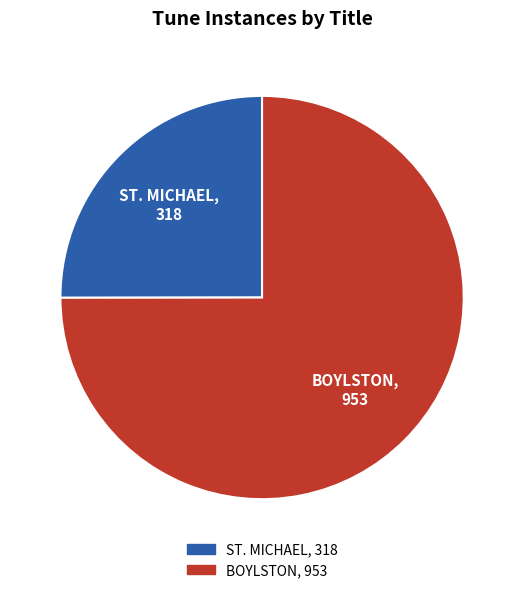

What is the ratio of the value at ST. MICHAEL to the value at BOYLSTON?

0.3